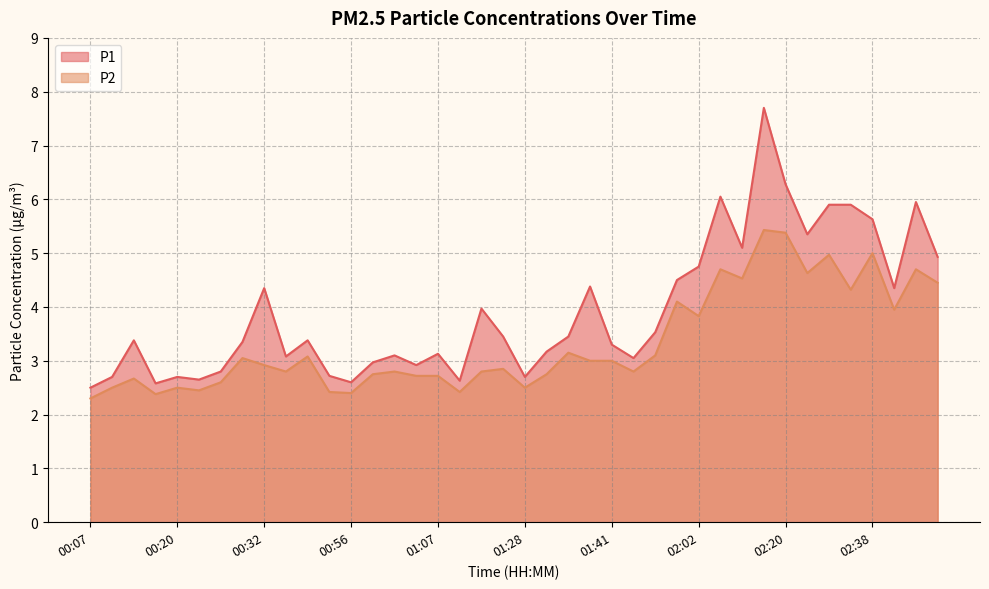

Rank the categories by P2 value from lowest to highest.

00:07, 00:17, 00:56, 00:43, 01:09, 00:22, 00:12, 00:20, 01:28, 00:27, 00:15, 01:04, 01:07, 00:59, 01:30, 00:35, 01:01, 01:12, 01:43, 01:23, 00:32, 01:38, 01:41, 00:30, 00:41, 01:51, 01:33, 02:02, 02:40, 01:59, 02:35, 02:54, 02:07, 02:25, 02:04, 02:48, 02:30, 02:38, 02:20, 02:14